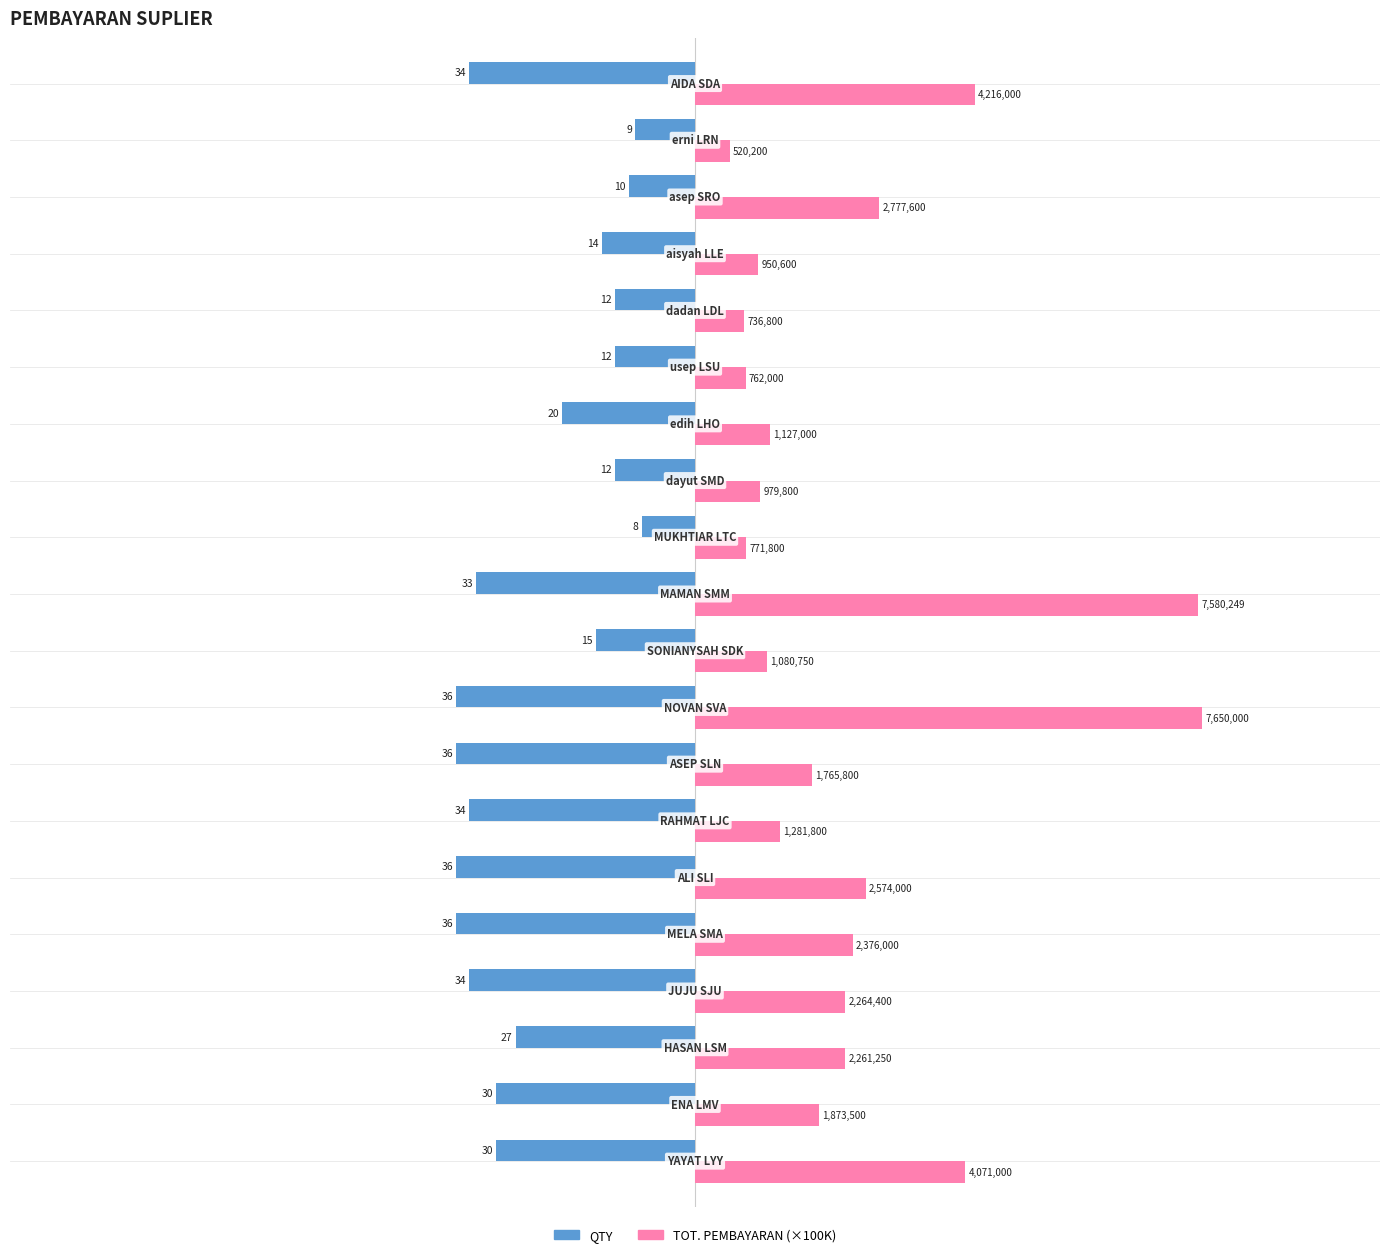

What is the sum of all QTY values?

-478.0